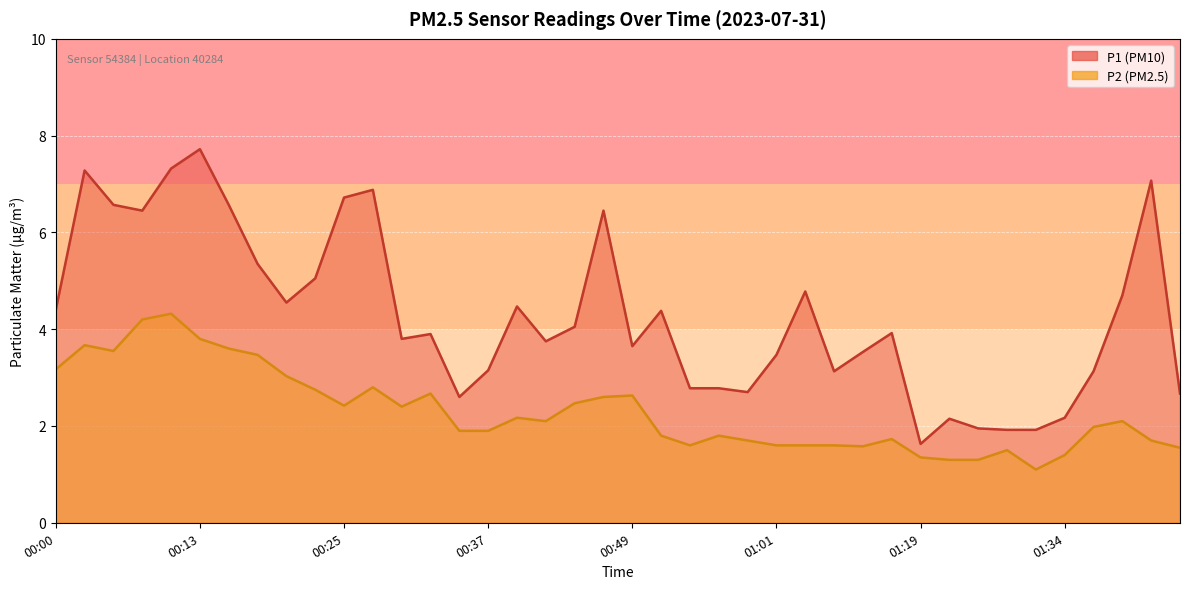

What is the approximate value of P2 at 01:36?

2.0